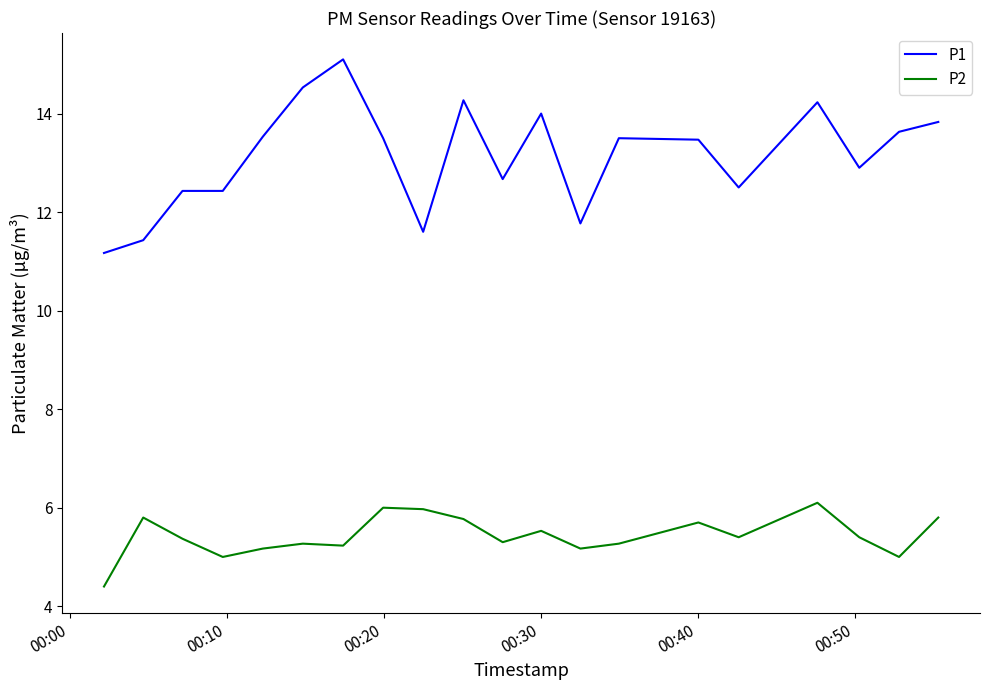

True or false: P1 and P2 cross at least once.

False